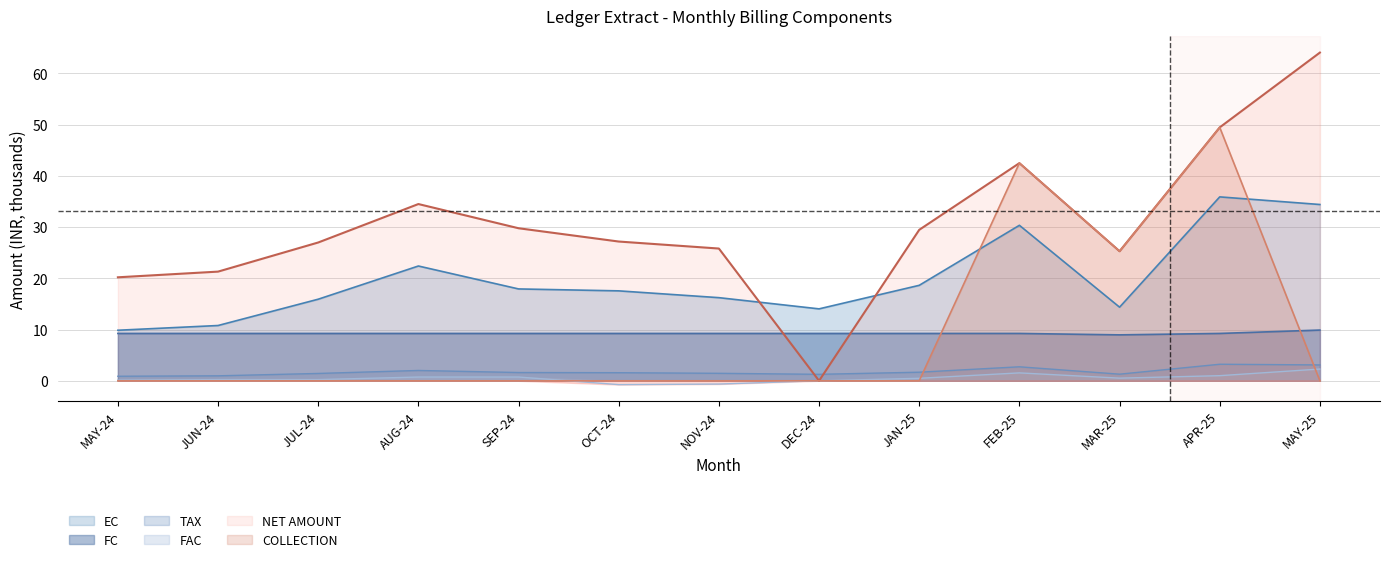

Which category has the highest value in the NET AMOUNT series?

MAY-25